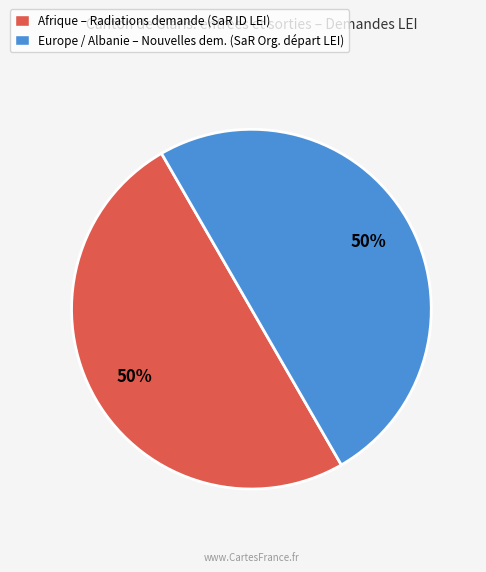

Do Europe / Albanie – Nouvelles dem. (SaR Org. départ LEI) and Afrique – Radiations demande (SaR ID LEI) together represent more than half of the pie?

Yes